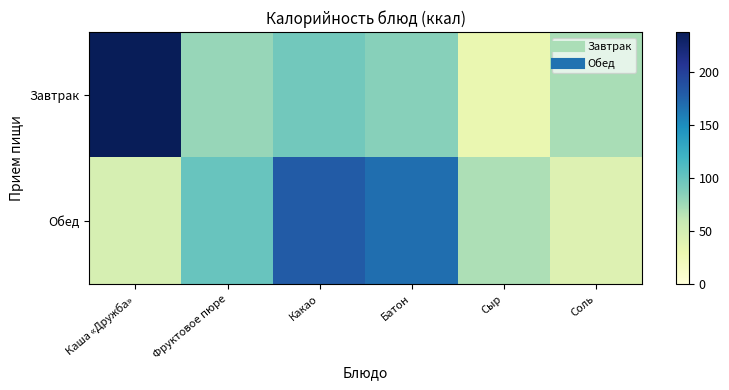

What is the minimum value shown in the chart?

32.4